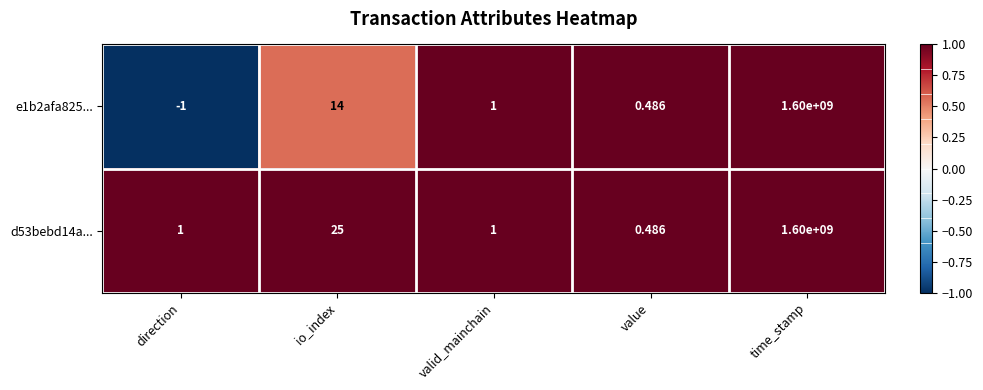

Rank the categories by e1b2afa825... value from highest to lowest.

time_stamp, io_index, valid_mainchain, value, direction